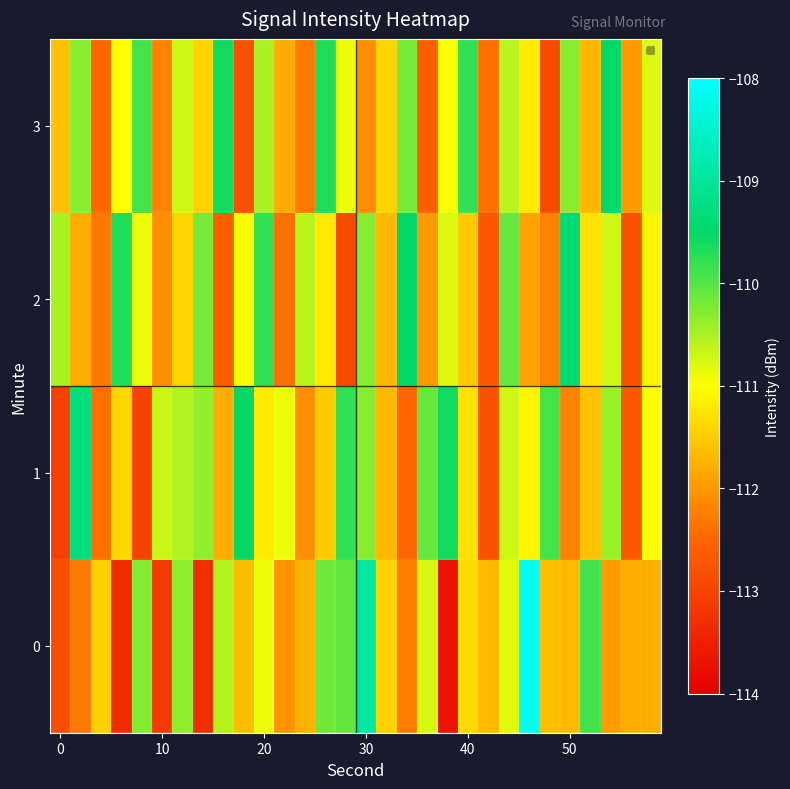

Rank the series by their maximum value, from lowest to highest.

3, 2, 1, 0